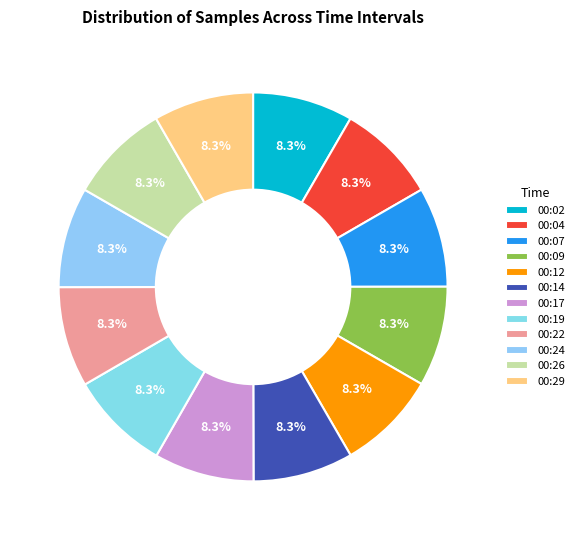

Approximately how many times larger is the value at 00:02 compared to 00:09?

1.0